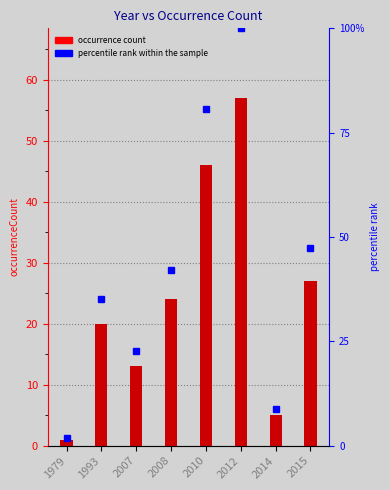

Are the bars grouped side by side (vs. stacked)?

Yes